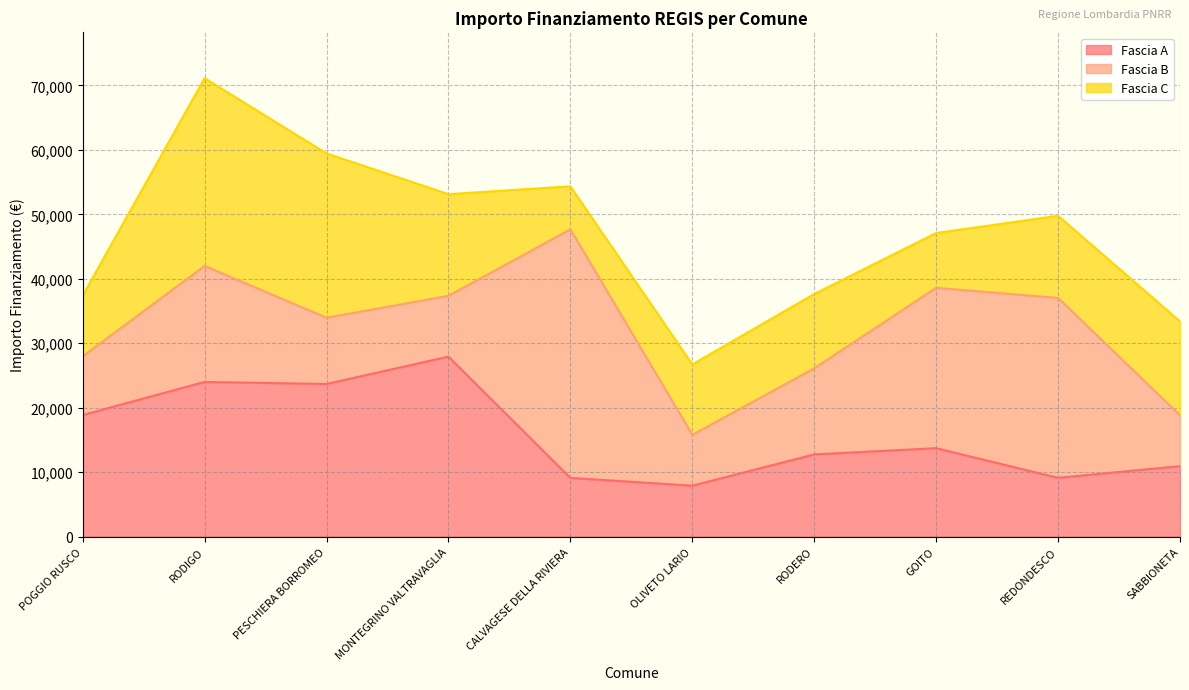

Rank the categories by Fascia B value from highest to lowest.

CALVAGESE DELLA RIVIERA, REDONDESCO, GOITO, RODIGO, RODERO, PESCHIERA BORROMEO, MONTEGRINO VALTRAVAGLIA, POGGIO RUSCO, OLIVETO LARIO, SABBIONETA